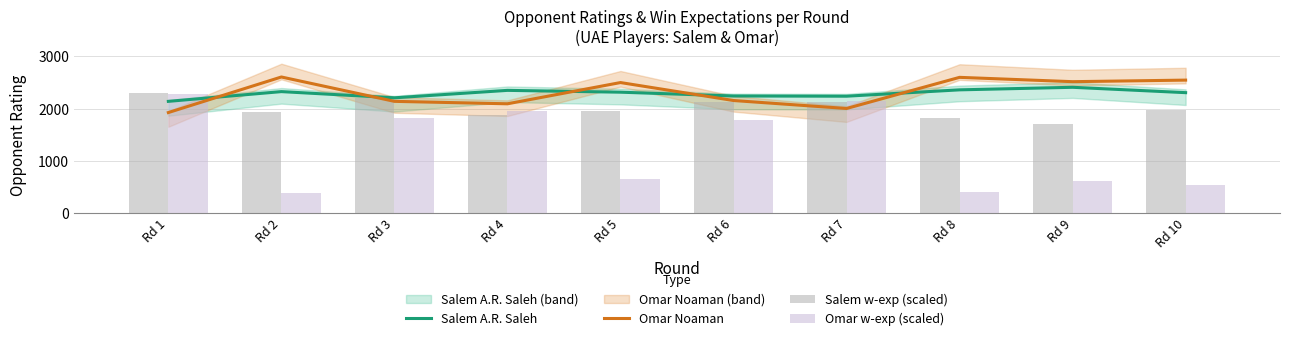

How many categories are shown in the chart?

10